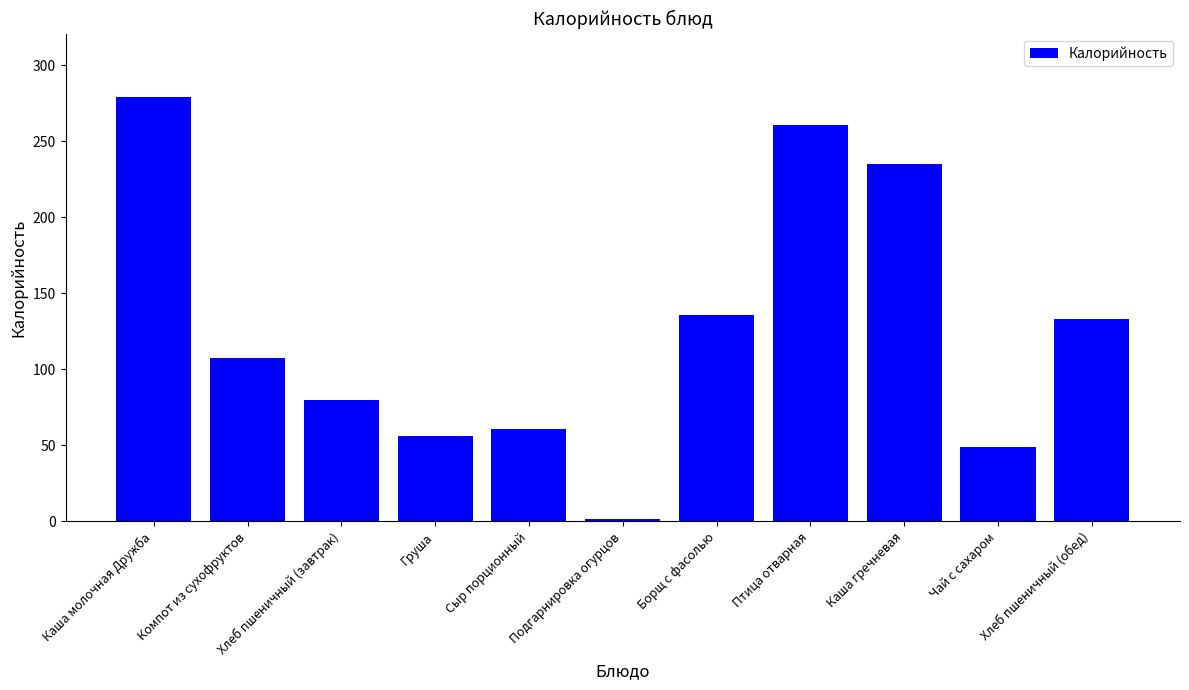

What position from the left is Хлеб пшеничный (обед)?

11